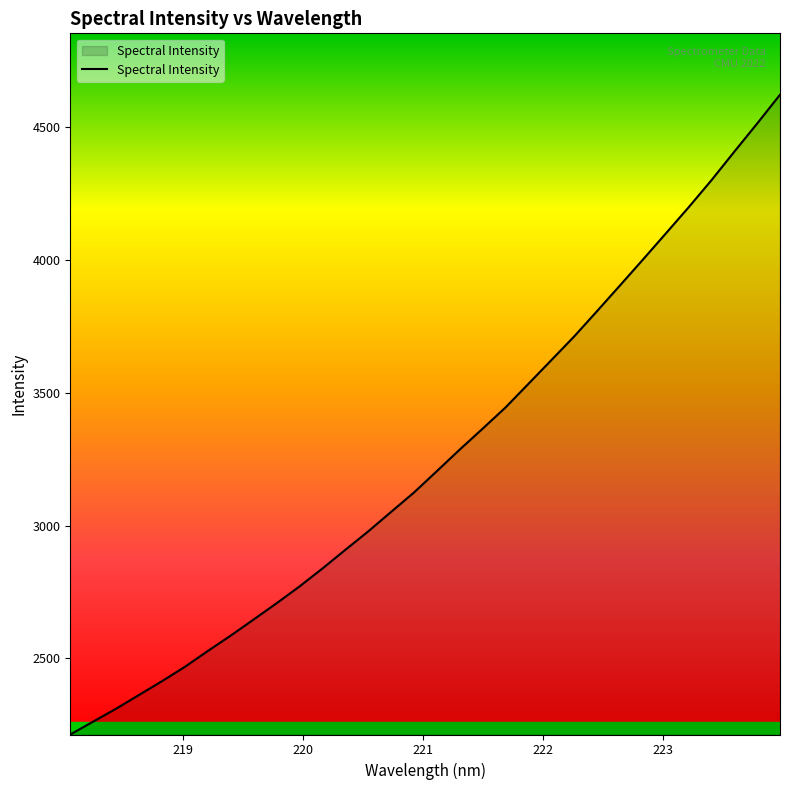

What is the sum of all values?

104184.4